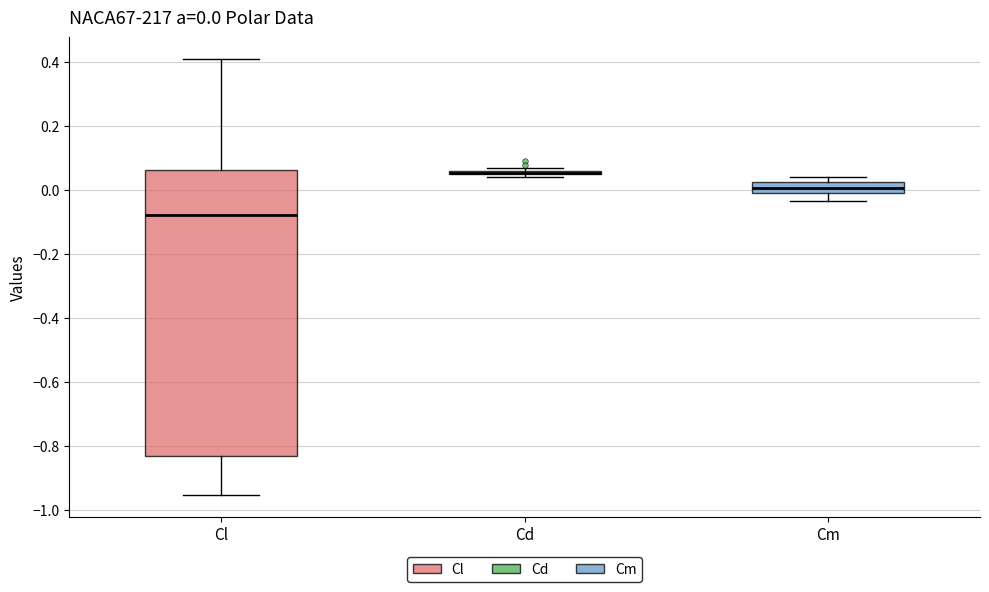

Comparing the boxes themselves (not the whiskers), which one is the tallest?

Cl